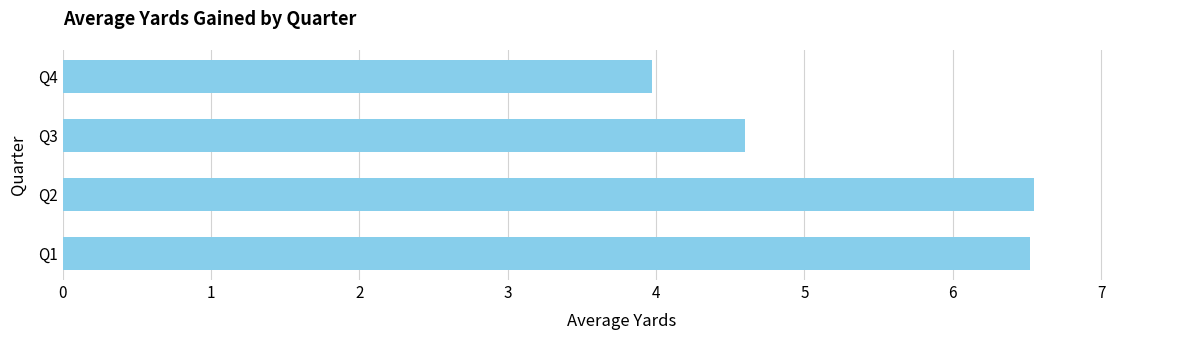

Are the bars horizontal?

Yes